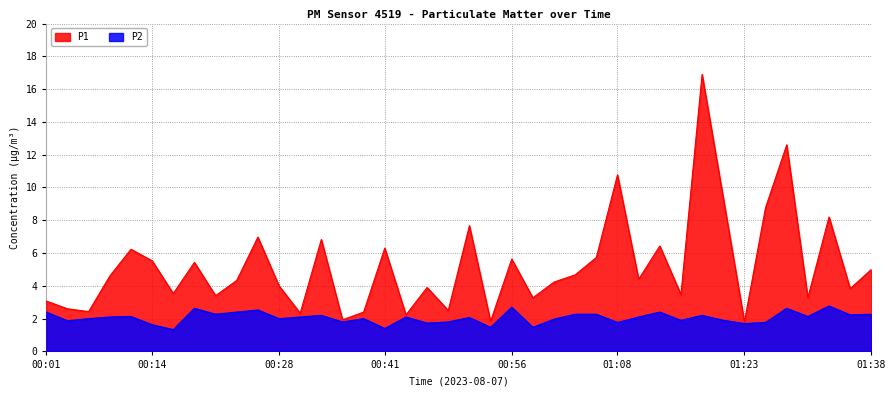

Which label corresponds to the smallest value in the chart?

00:16